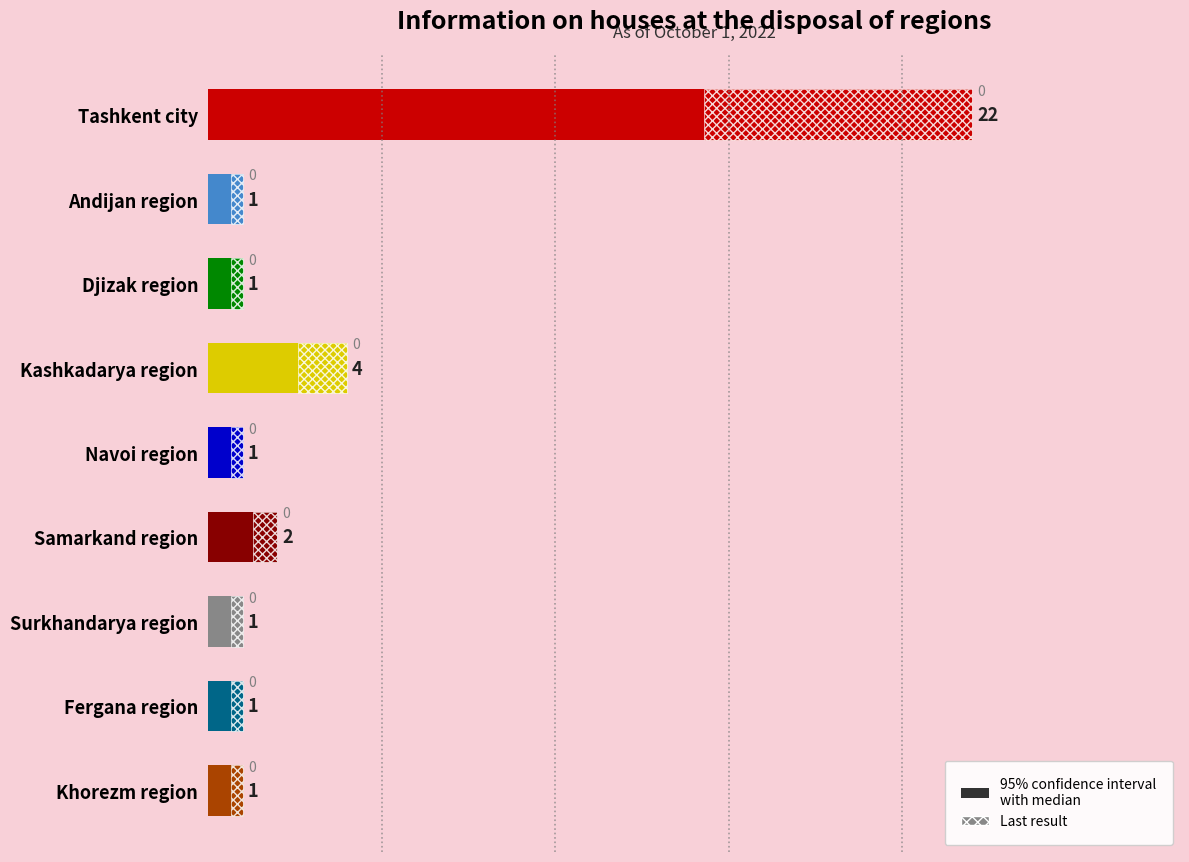

What is the difference between the maximum and minimum values?

21